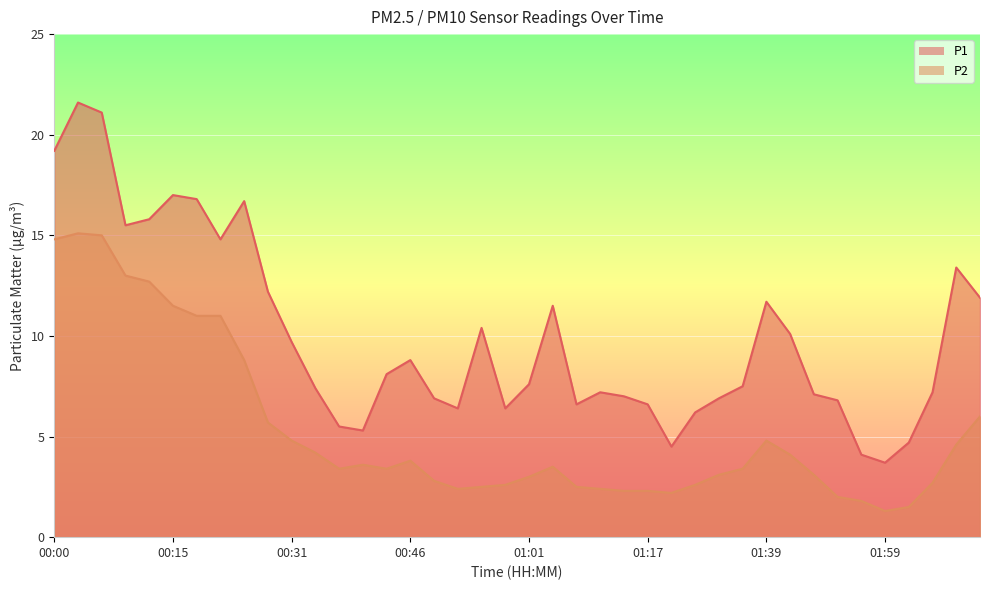

Between 00:09 and 01:49, which is larger?

00:09